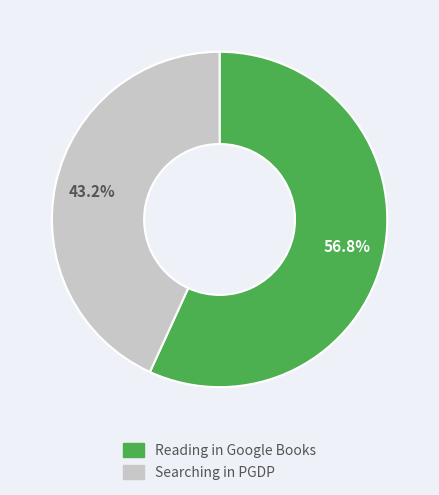

What portion of the pie excludes Reading in Google Books?

43.2%